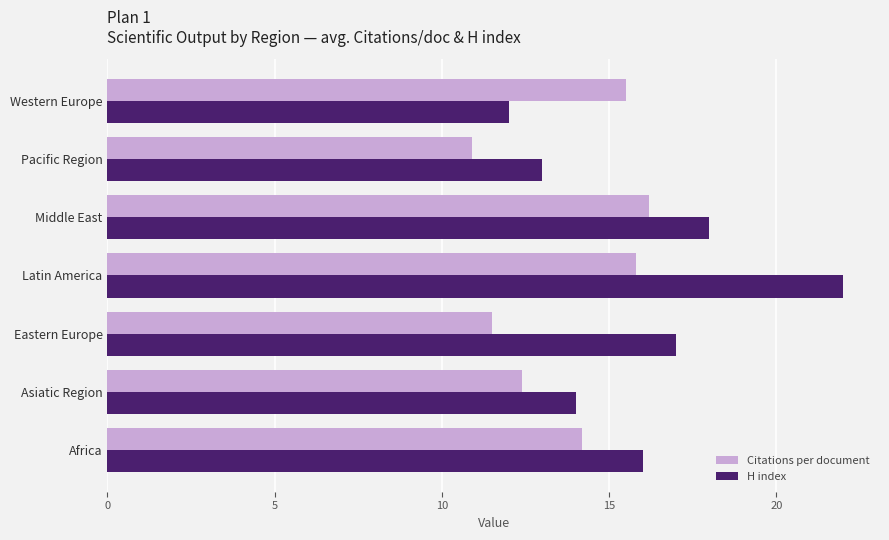

Which series has the widest spread of values?

H index